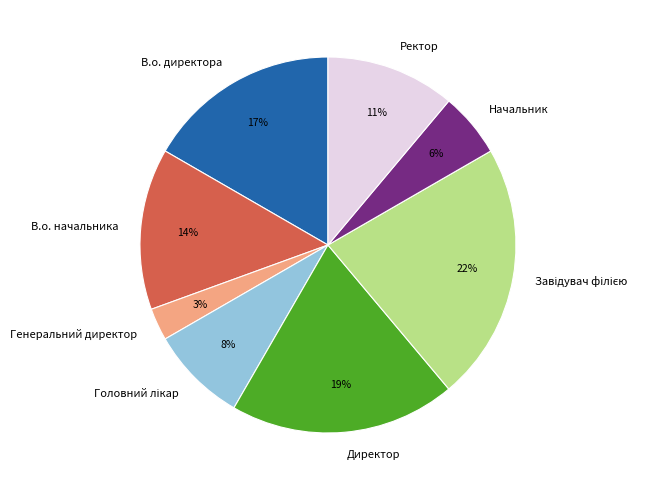

To the nearest percent, what portion does В.о. директора represent?

17%